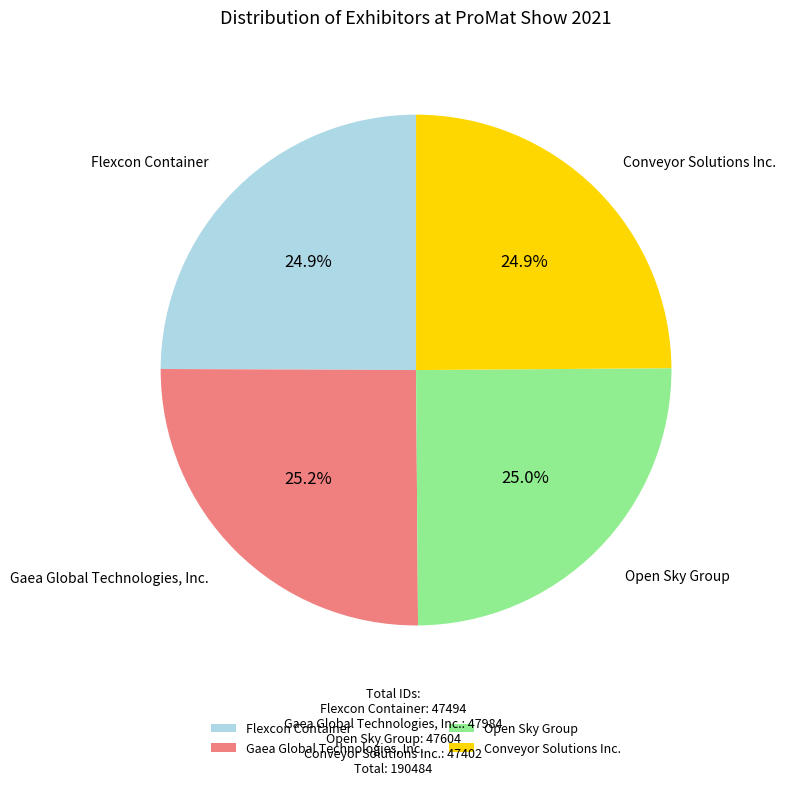

Approximately how many times larger is the value at Flexcon Container compared to Gaea Global Technologies, Inc.?

1.0